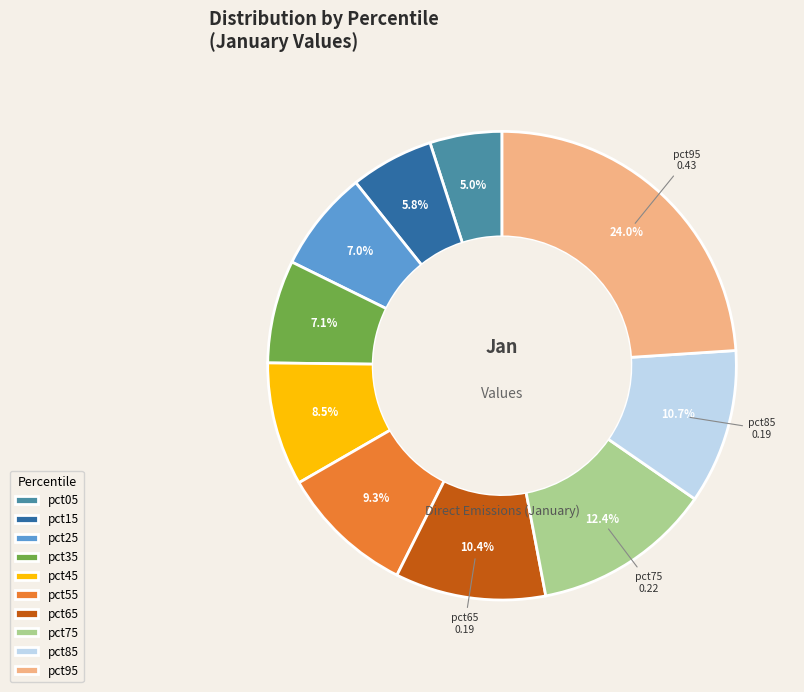

To the nearest percent, what percentage of the pie is pct65?

10%